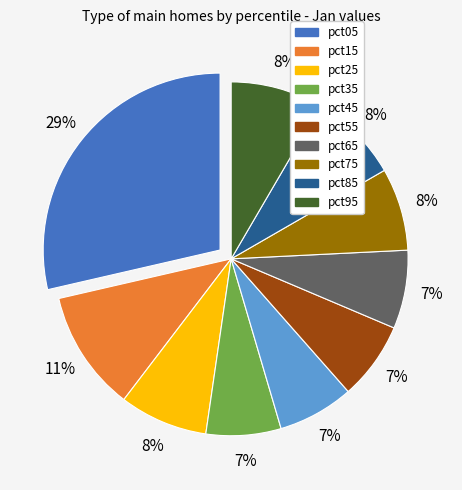

Does pct25 represent more than half of the total?

No